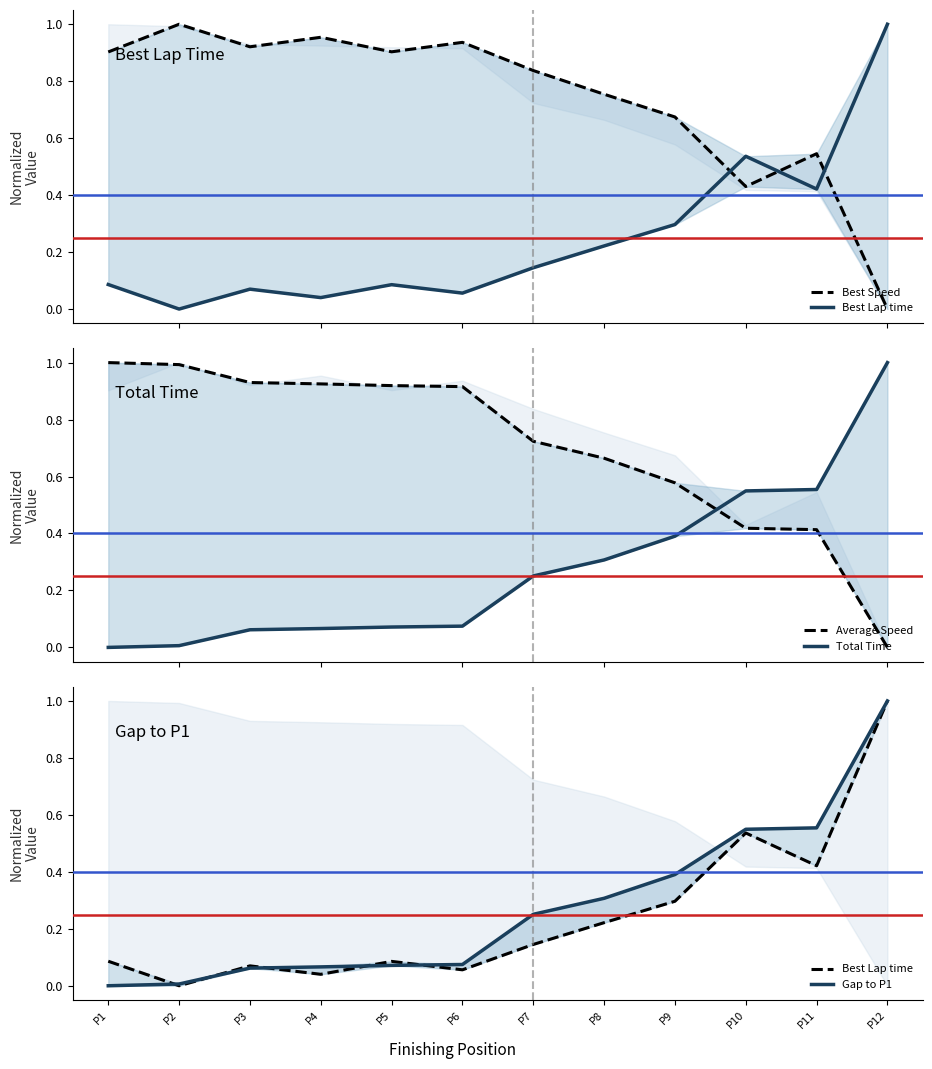

How many lines are shown in the chart?

5